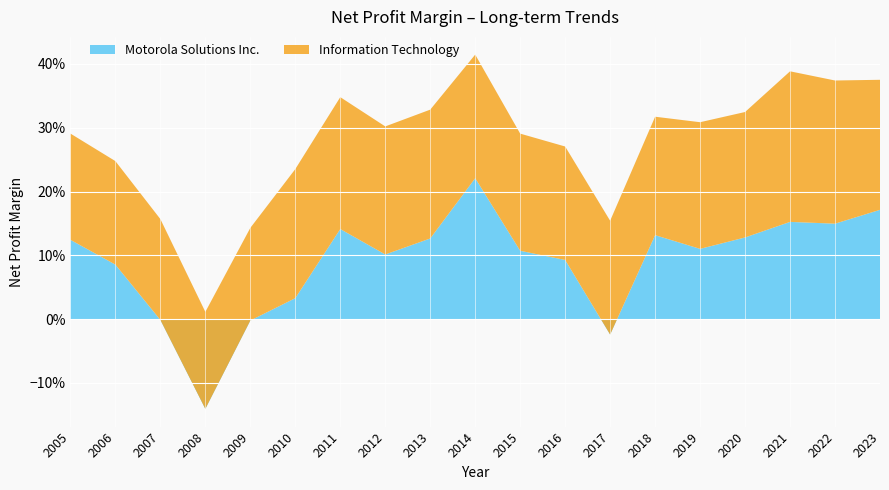

Reading left to right, extract all data points from this chart.

Motorola Solutions Inc.: 0.1	0.1	-0.0	-0.1	-0.0	0.0	0.1	0.1	0.1	0.2	0.1	0.1	-0.0	0.1	0.1	0.1	0.2	0.1	0.2
Information Technology: 0.2	0.2	0.2	0.2	0.1	0.2	0.2	0.2	0.2	0.2	0.2	0.2	0.2	0.2	0.2	0.2	0.2	0.2	0.2